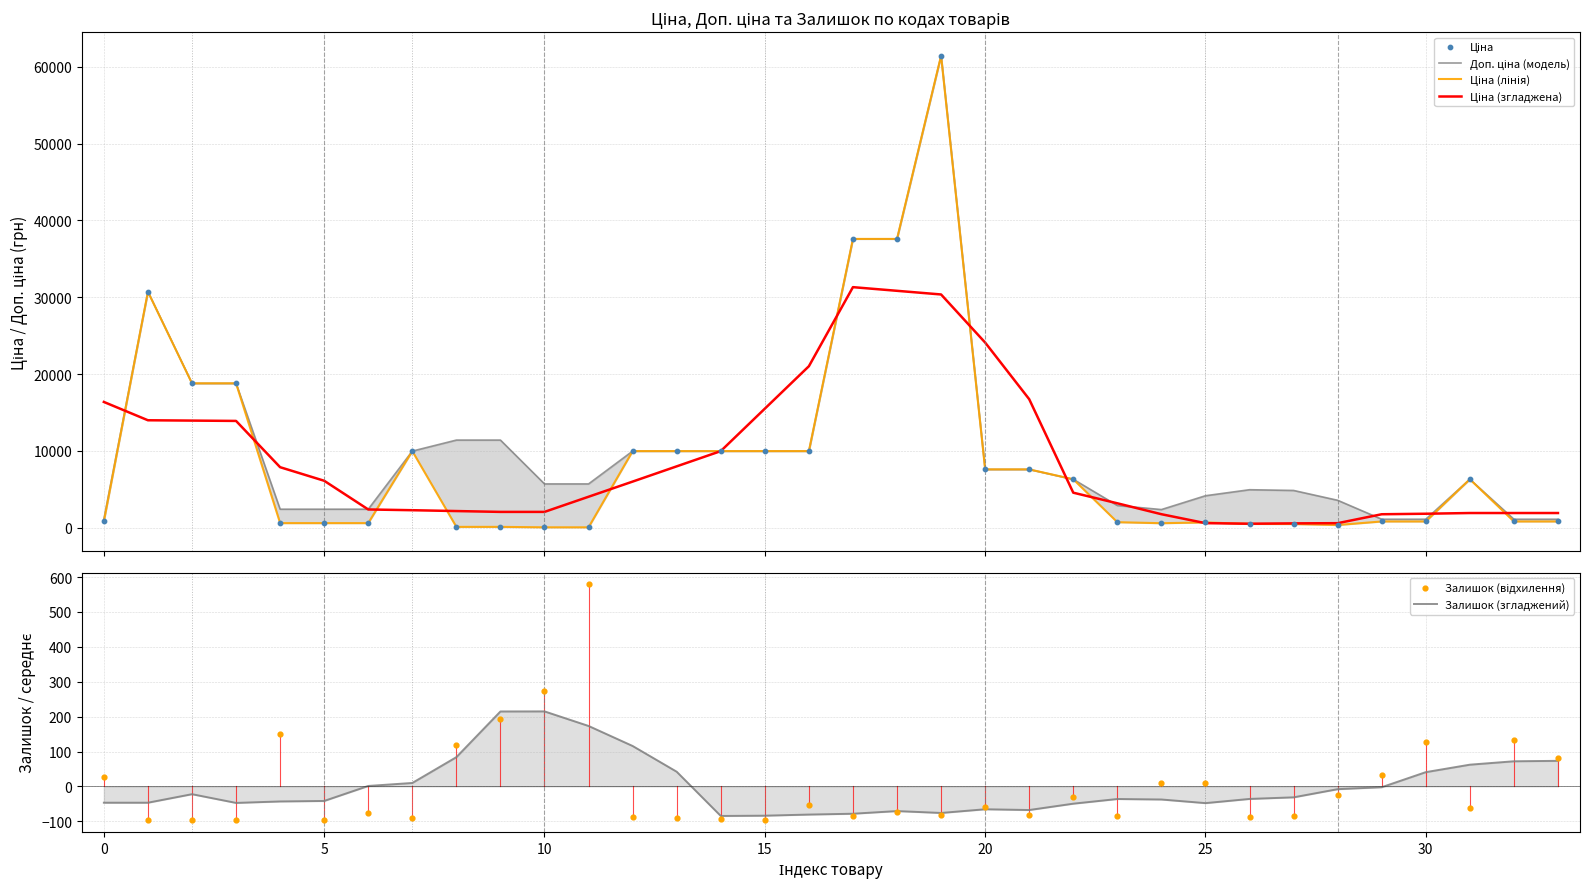

Which series contains the lowest Y value?

Залишок (відхилення)